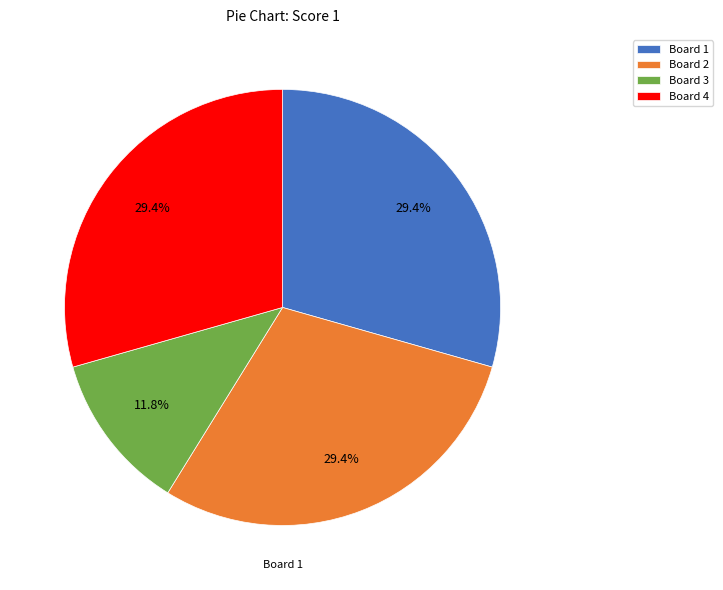

To the nearest percent, what is the difference between the Board 3 and Board 2 slice percentages?

18%